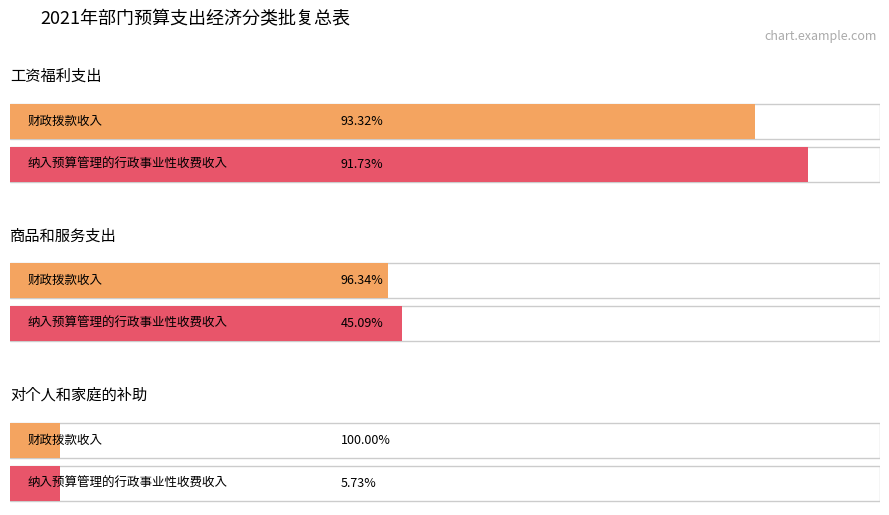

Are the bars grouped side by side (vs. stacked)?

Yes